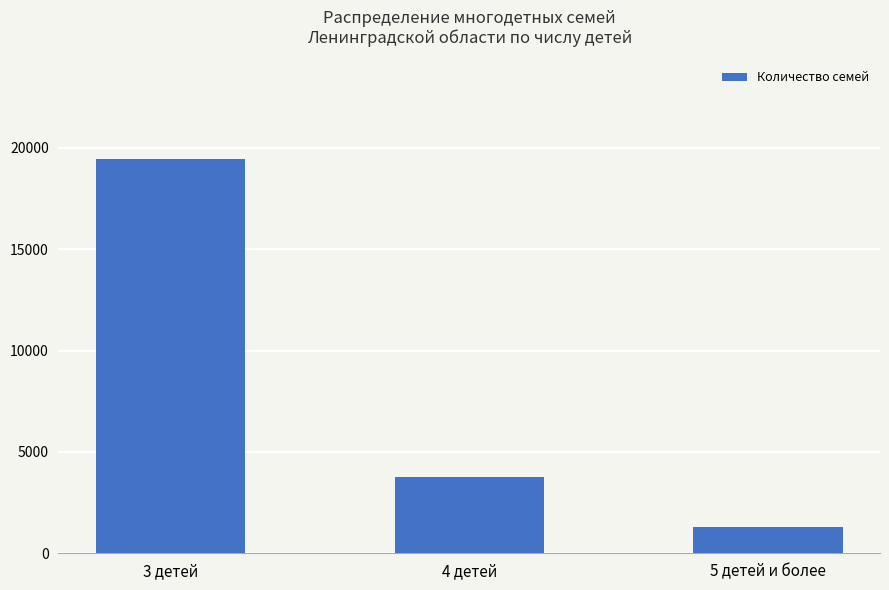

What is the value of the 2nd bar from the left?

3761